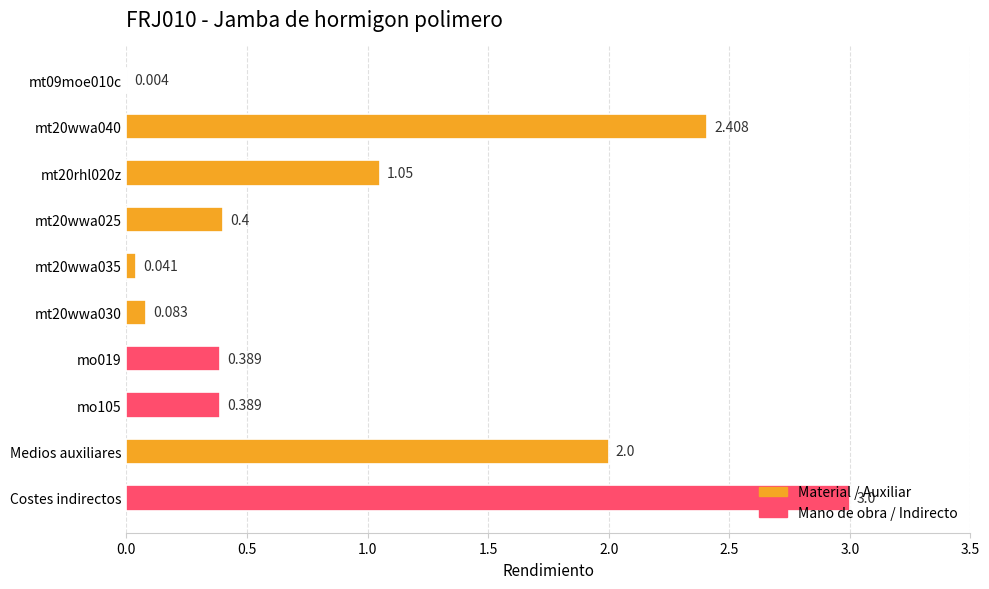

What is the average value?

1.0